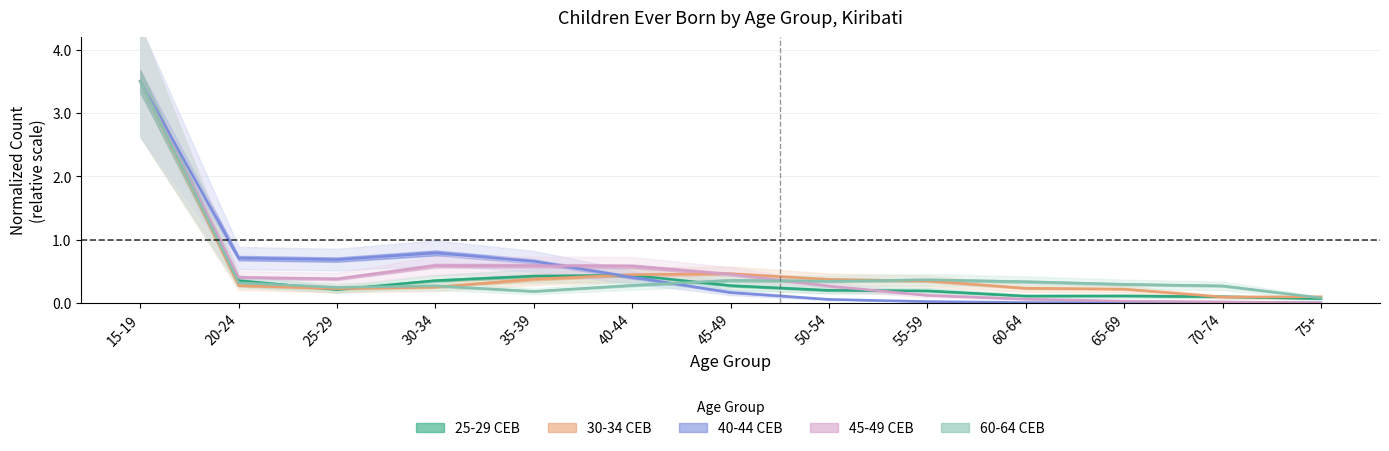

Rank the series at 70-74 from highest to lowest value.

col_11 (60-64 CEB), col_7 (40-44 CEB), col_8 (45-49 CEB), col_6 (30-34 CEB), col_5 (25-29 CEB)